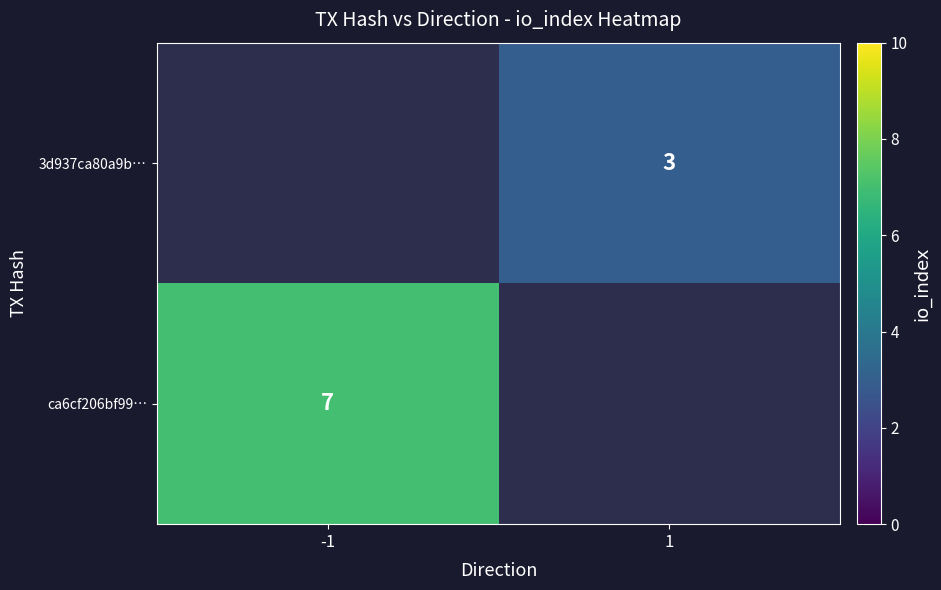

Is it true that ca6cf206bf99… equals 7 at -1?

True